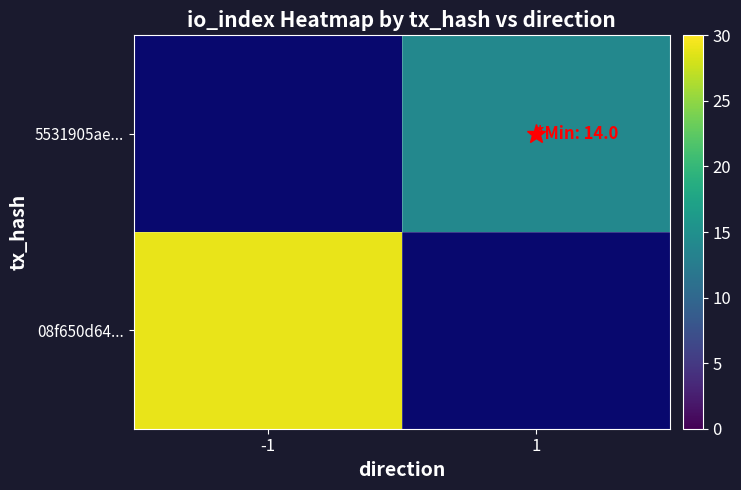

Reading left to right, transcribe all the data shown in this chart.

08f650d64...: -1=29	1=0
5531905ae...: -1=0	1=14